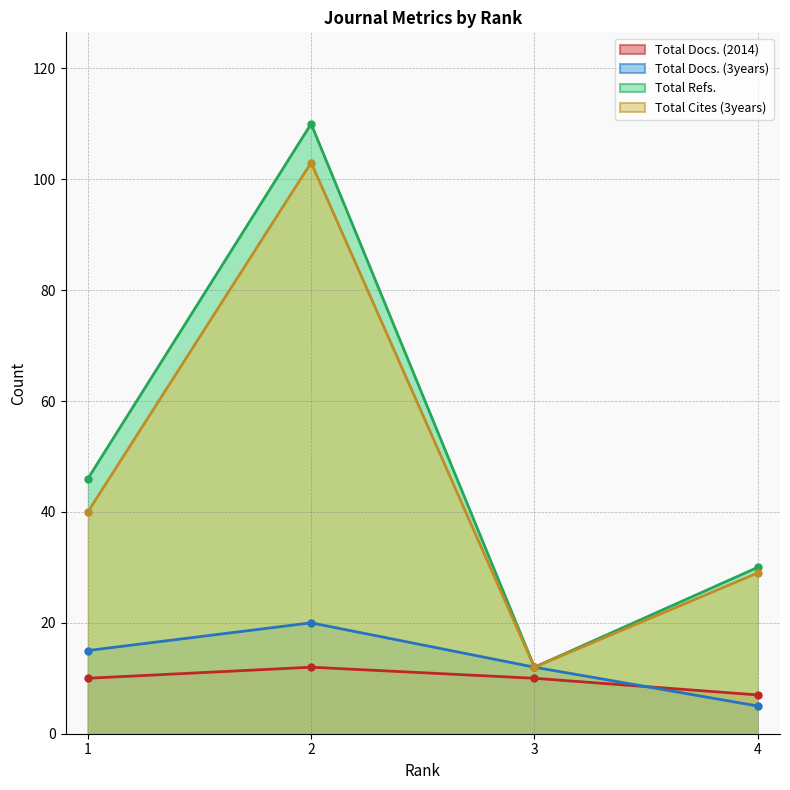

Reading left to right, extract all data points from this chart.

Total Docs. (2014): 10	12	10	7
Total Docs. (3years): 15	20	12	5
Total Refs.: 46	110	12	30
Total Cites (3years): 40	103	12	29